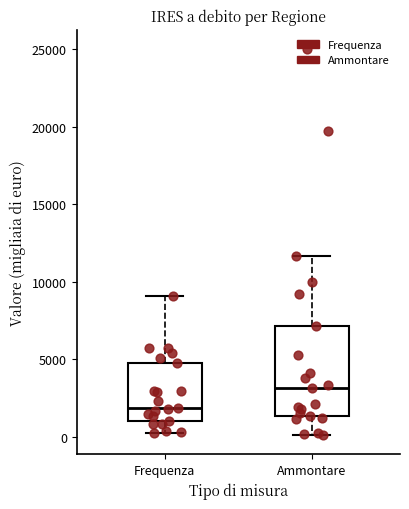

Where does the median line of the box for Frequenza sit on the y-axis? The values are not printed on the chart, so give them approximately, as read against the axis.

2000